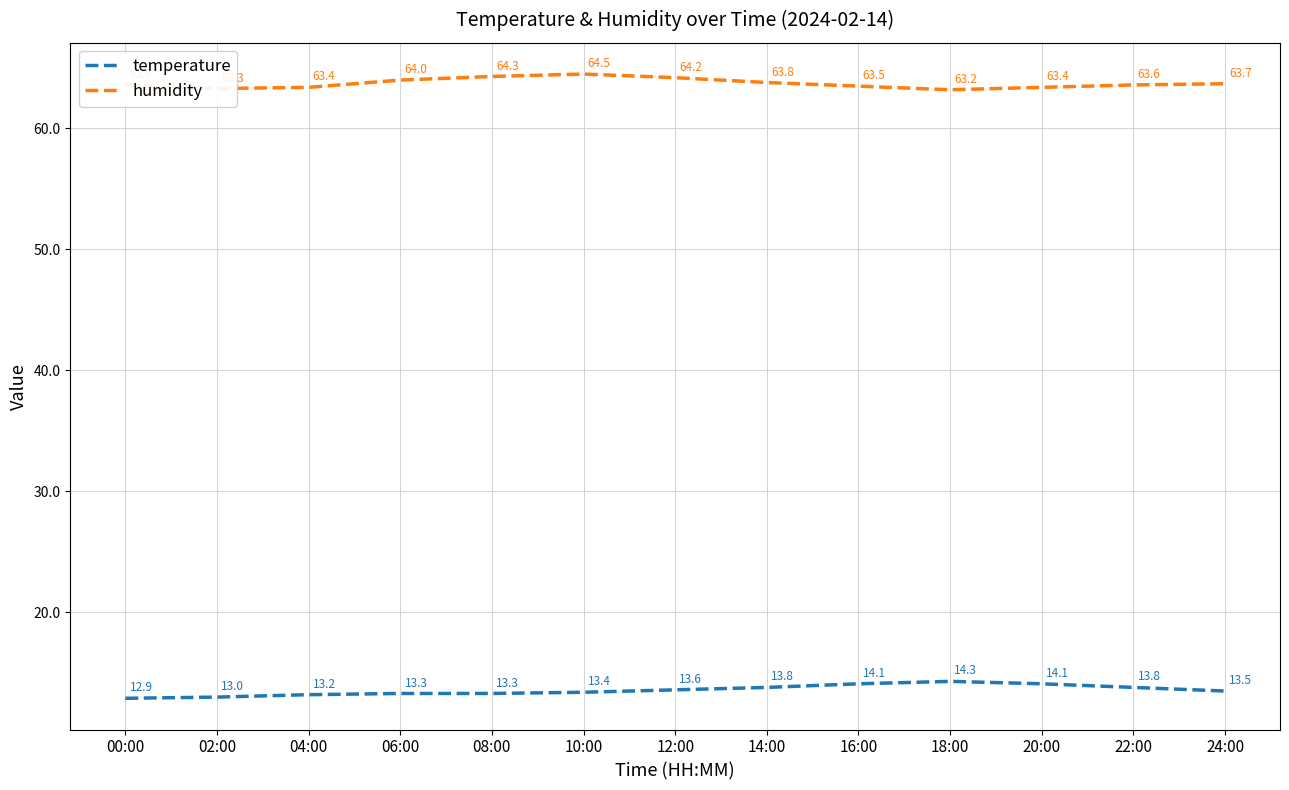

At 00:00, list the series in order from smallest to largest.

temperature, humidity